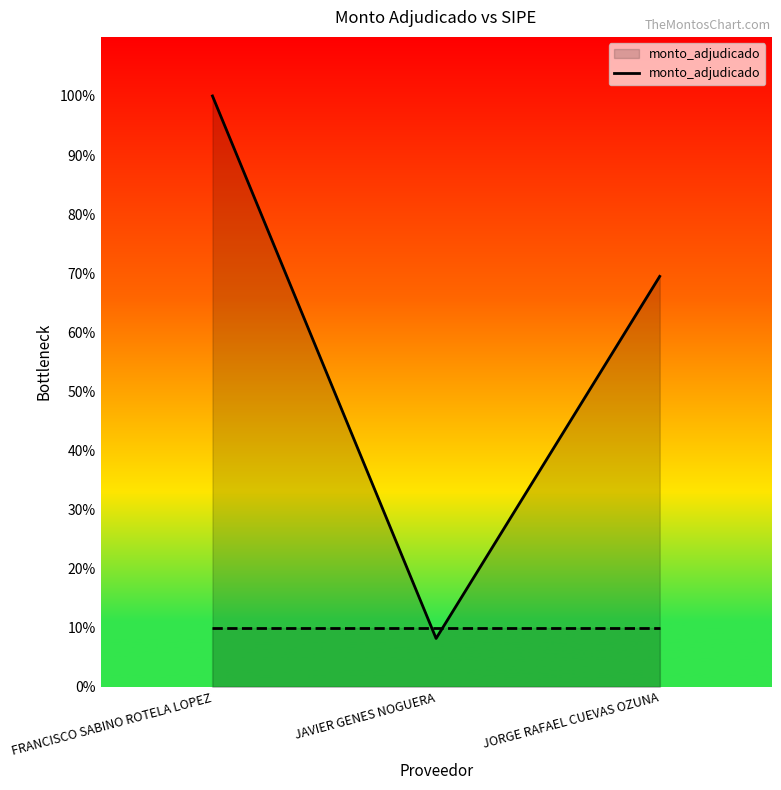

Rank the categories by value from highest to lowest.

FRANCISCO SABINO ROTELA LOPEZ, JORGE RAFAEL CUEVAS OZUNA, JAVIER GENES NOGUERA